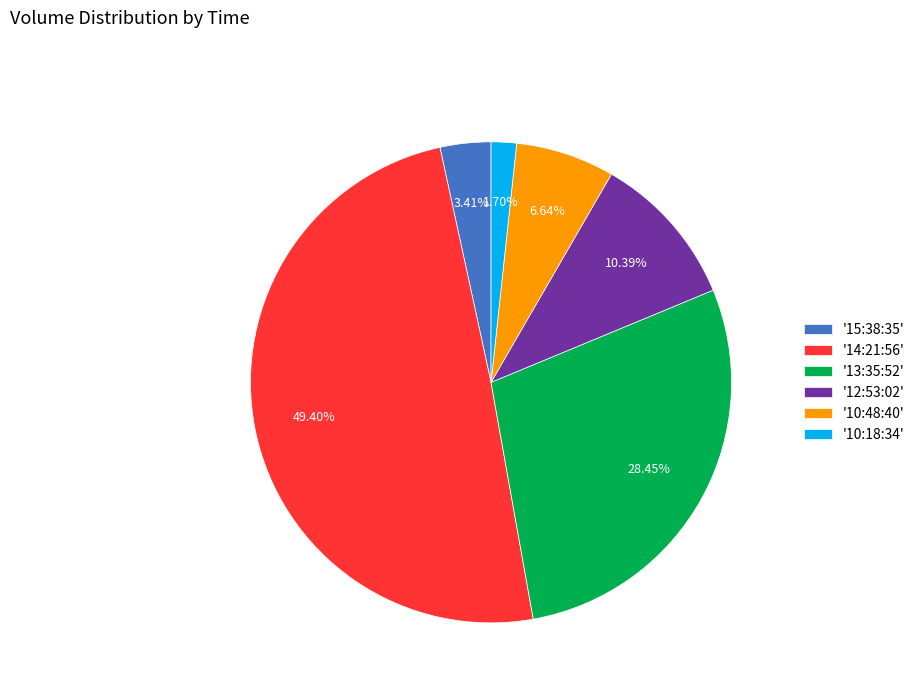

Combined, do '15:38:35' and '14:21:56' account for over 50%?

Yes